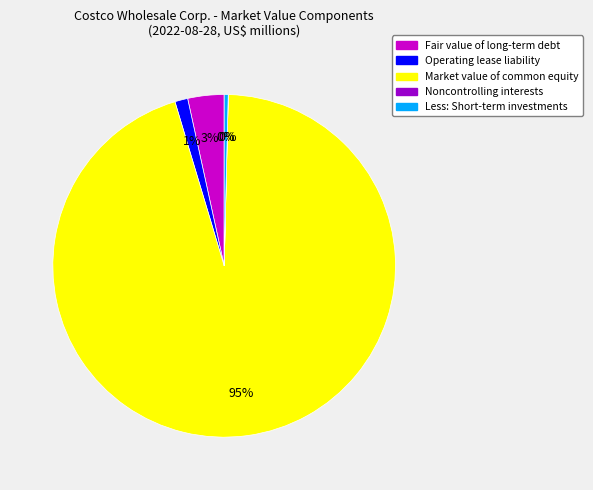

To the nearest percent, what is the average slice percentage?

20%